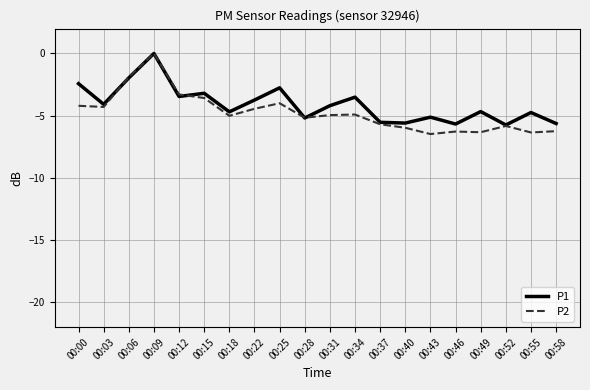

Rank the series at 00:55 from highest to lowest value.

P1, P2